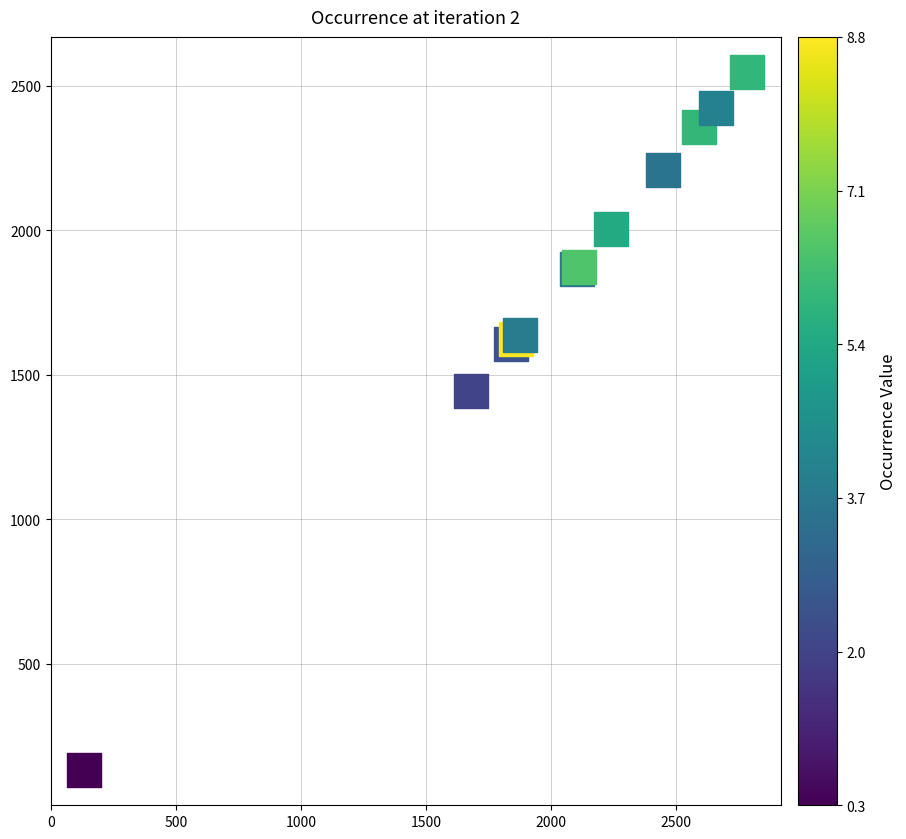

What Y value in the scatter plot is closest to 1340?

1443